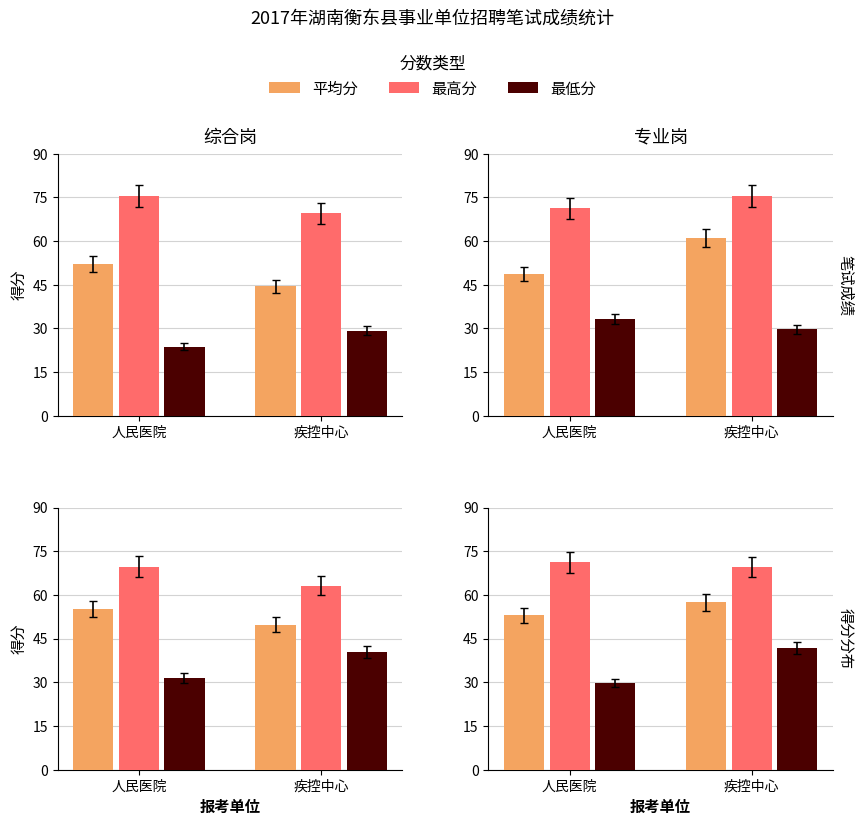

How many bars are there in each group?

3